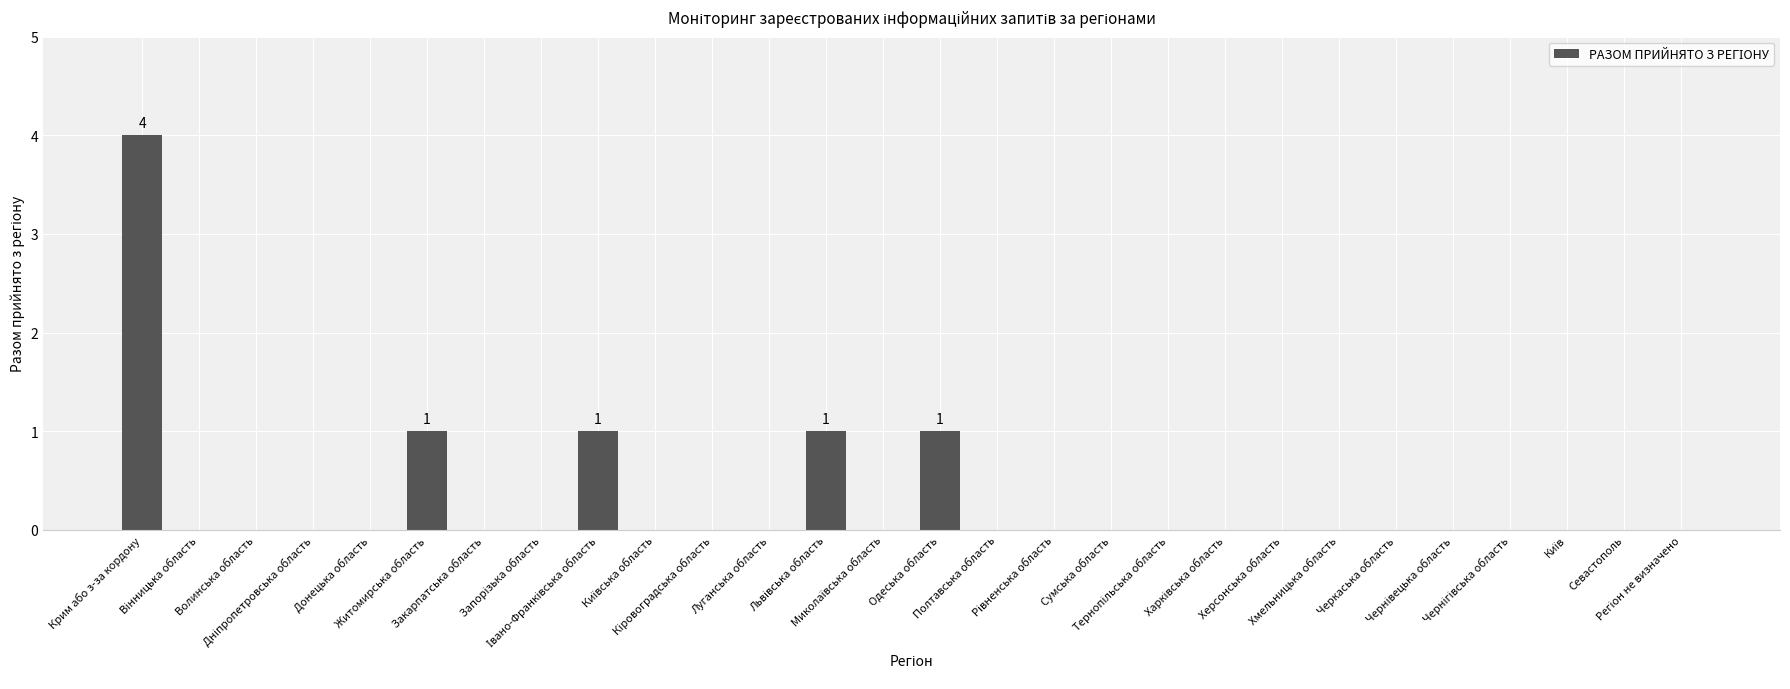

What is the greatest value displayed?

4